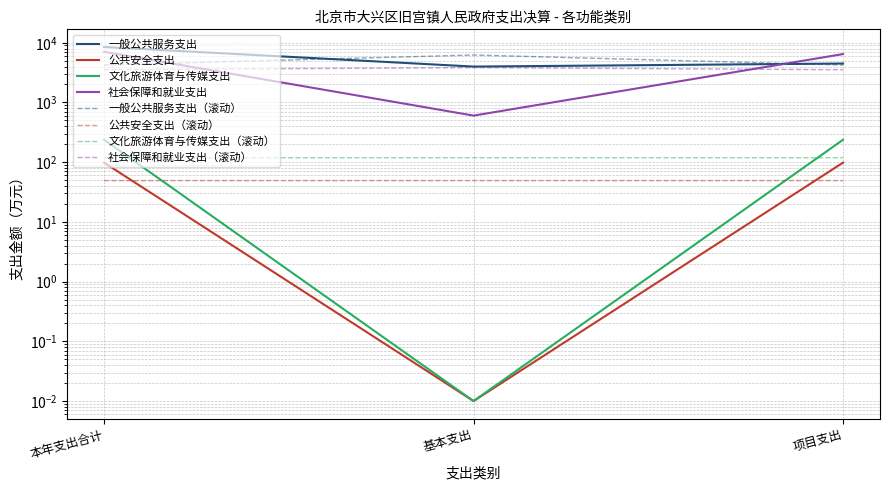

True or false: 文化旅游体育与传媒支出 has a value of 2210.5 at 基本支出.

False